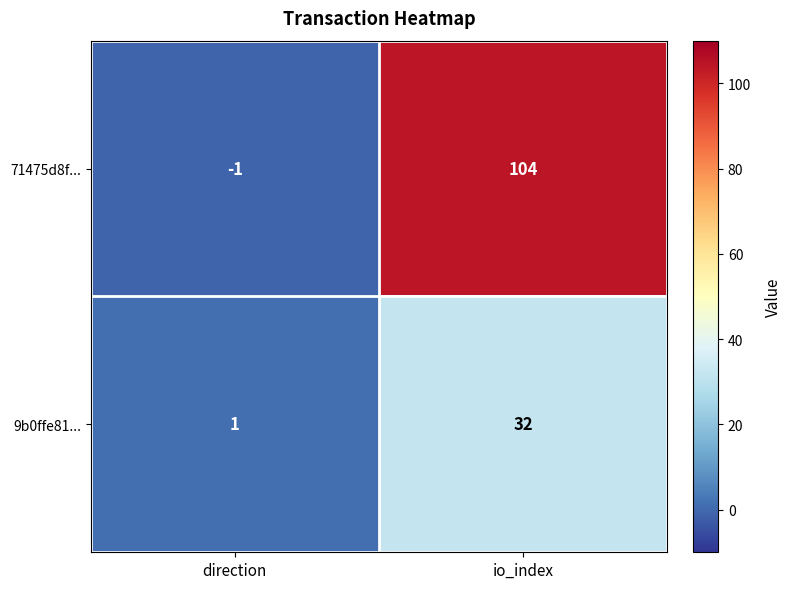

Reading left to right, list all the values displayed in this chart.

71475d8f...: direction=-1	io_index=104
9b0ffe81...: direction=1	io_index=32